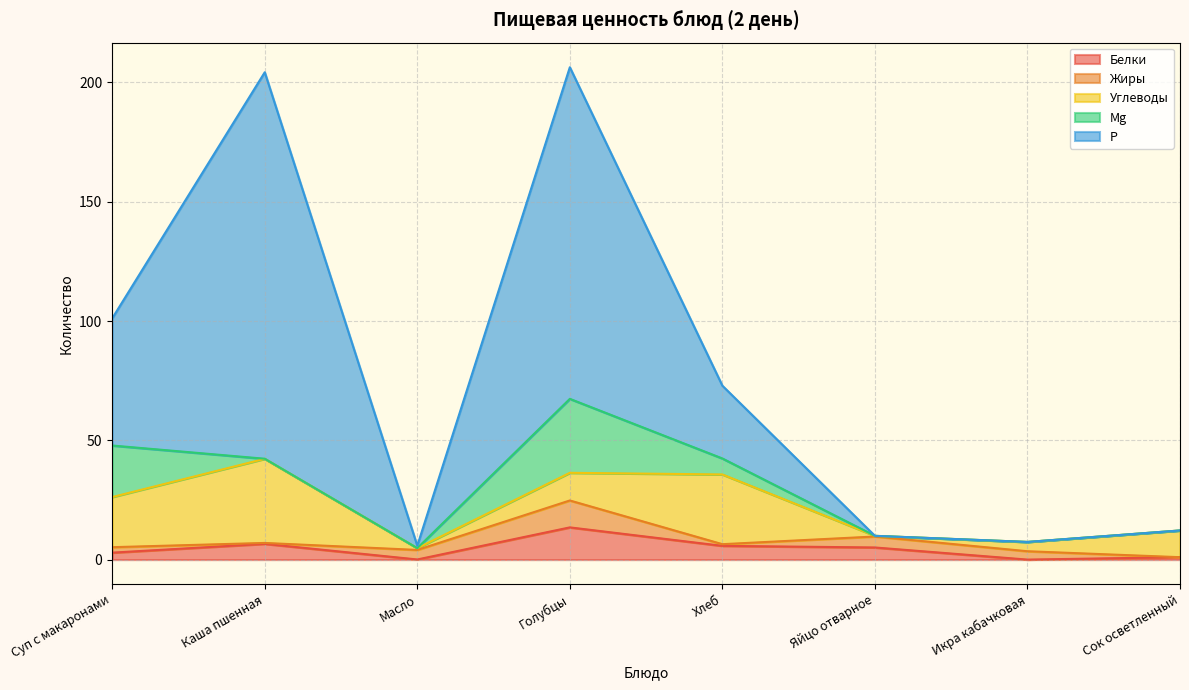

At which label does Жиры reach its minimum?

Сок осветленный